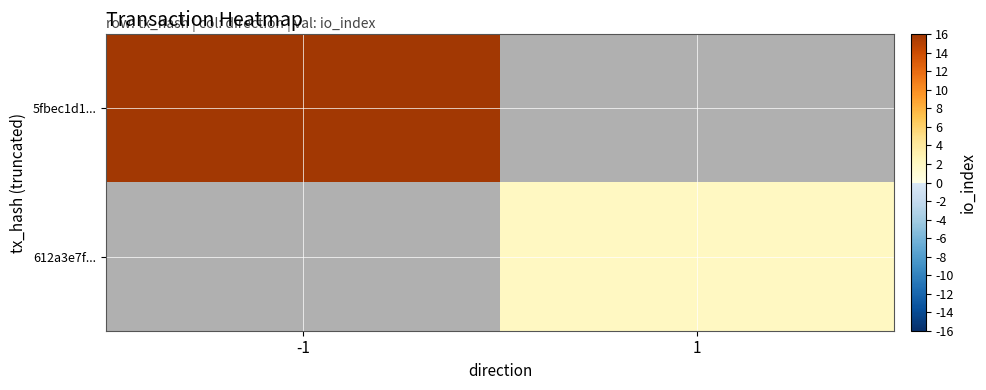

List the labels in order of 612a3e7f... value, smallest first.

-1, 1